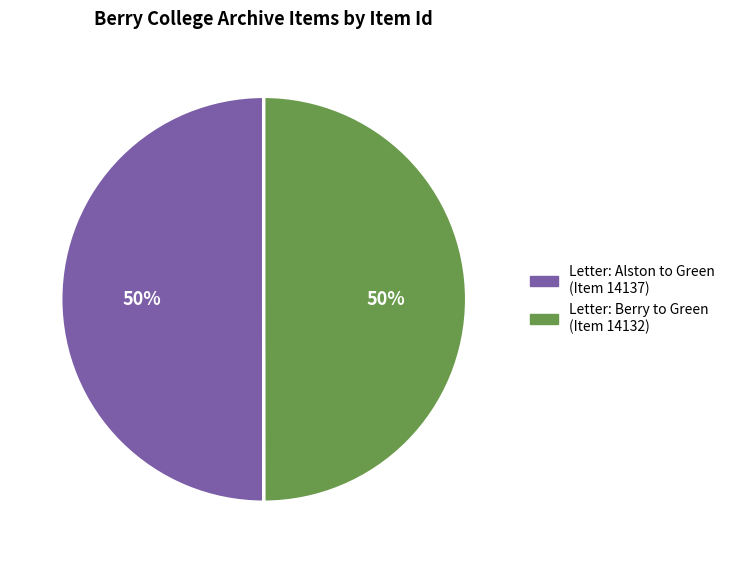

Is it true that Letter: Alston to Green (Item 14137) is 44% of the pie?

False